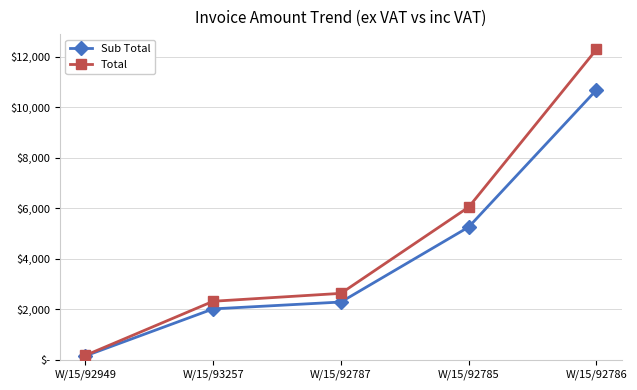

The value of Sub Total at W/15/92785 is 5258.7. True or false?

True